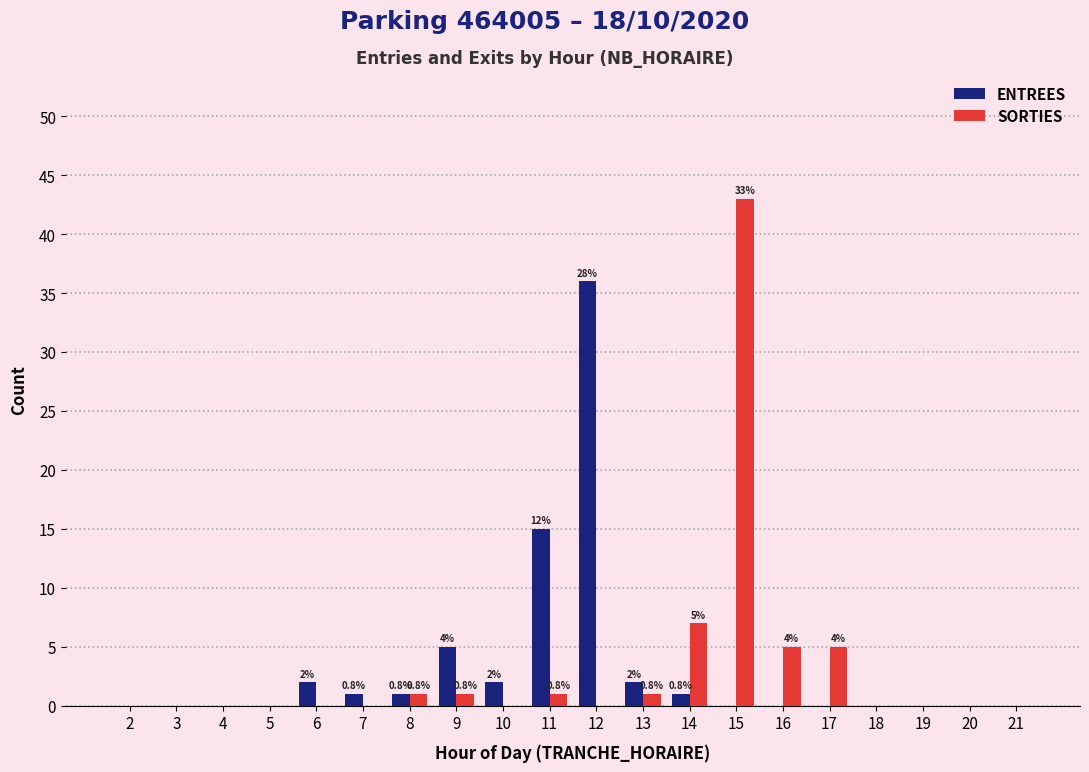

Reading left to right, what are all the values shown in this chart?

ENTREES: 2=0	3=0	4=0	5=0	6=2	7=1	8=1	9=5	10=2	11=15	12=36	13=2	14=1	15=0	16=0	17=0	18=0	19=0	20=0	21=0
SORTIES: 2=0	3=0	4=0	5=0	6=0	7=0	8=1	9=1	10=0	11=1	12=0	13=1	14=7	15=43	16=5	17=5	18=0	19=0	20=0	21=0